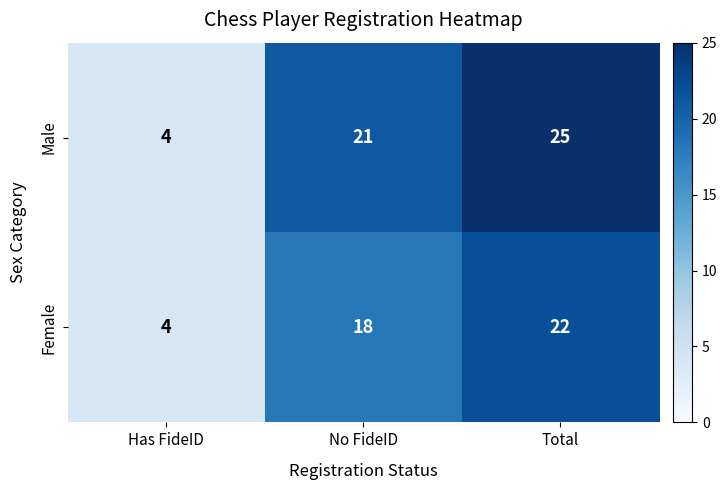

Reading left to right, transcribe all the data shown in this chart.

Male: Has FideID=4	No FideID=21	Total=25
Female: Has FideID=4	No FideID=18	Total=22